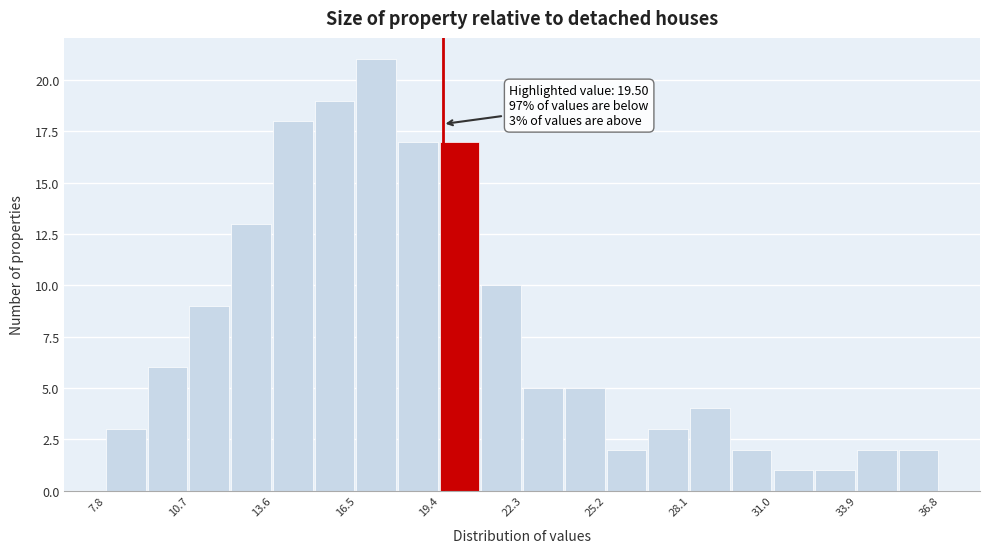

Around what value on the x-axis is the tallest bar? Give the approximate position of its centre, as read against the axis.

17.0